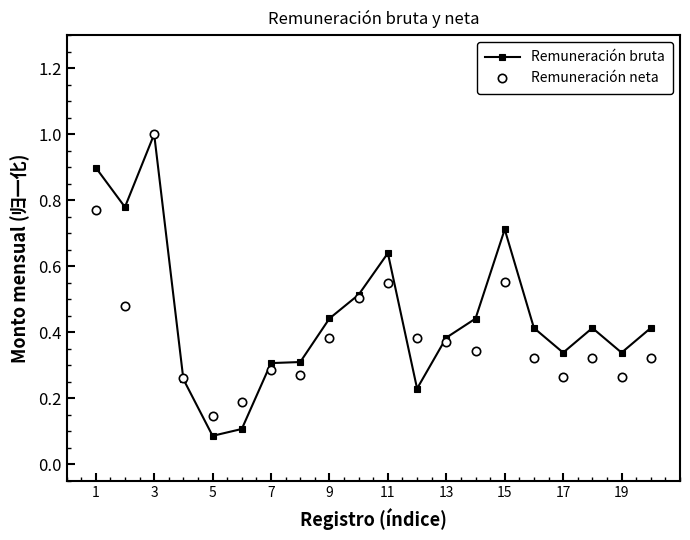

Which series has the largest range (max minus min)?

Remuneración bruta